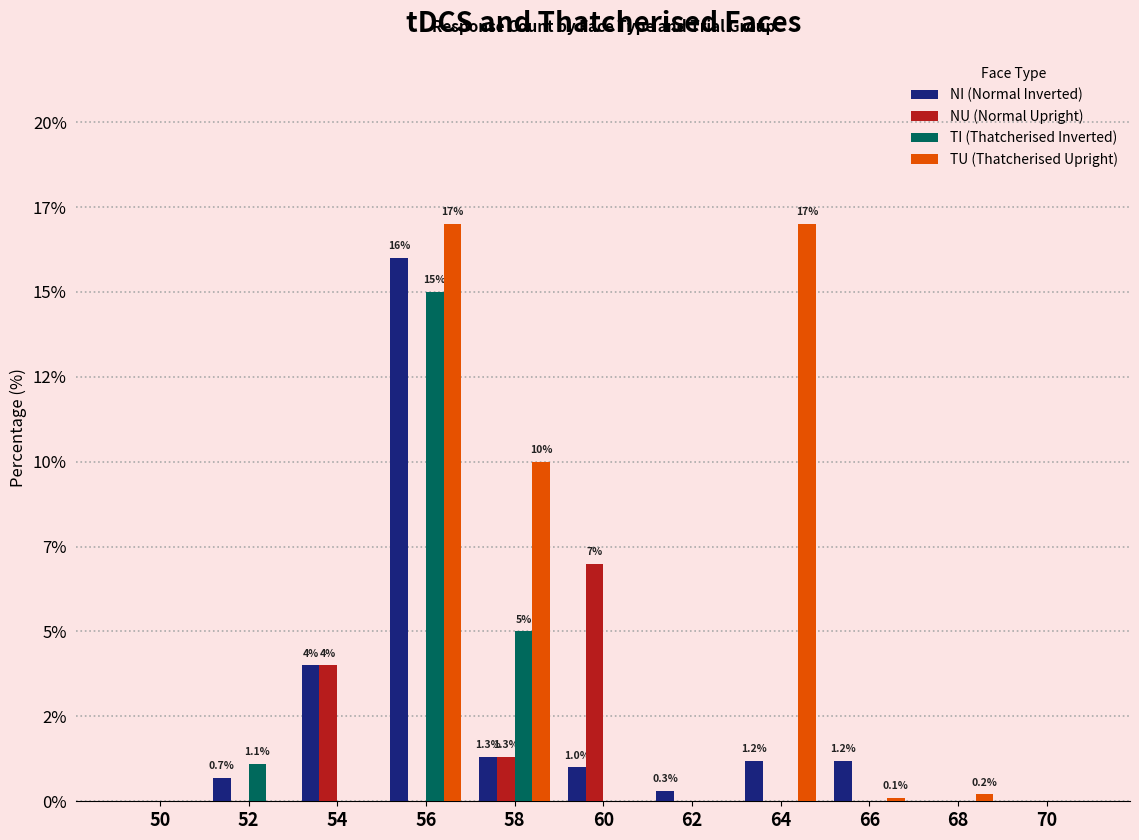

Reading left to right, transcribe all the data shown in this chart.

NI (Normal Inverted): 0.0	0.7	4.0	16.0	1.3	1.0	0.3	1.2	1.2	0.0	0.0
NU (Normal Upright): 0.0	0.0	4.0	0.0	1.3	7.0	0.0	0.0	0.0	0.0	0.0
TI (Thatcherised Inverted): 0.0	1.1	0.0	15.0	5.0	0.0	0.0	0.0	0.0	0.0	0.0
TU (Thatcherised Upright): 0.0	0.0	0.0	17.0	10.0	0.0	0.0	17.0	0.1	0.2	0.0